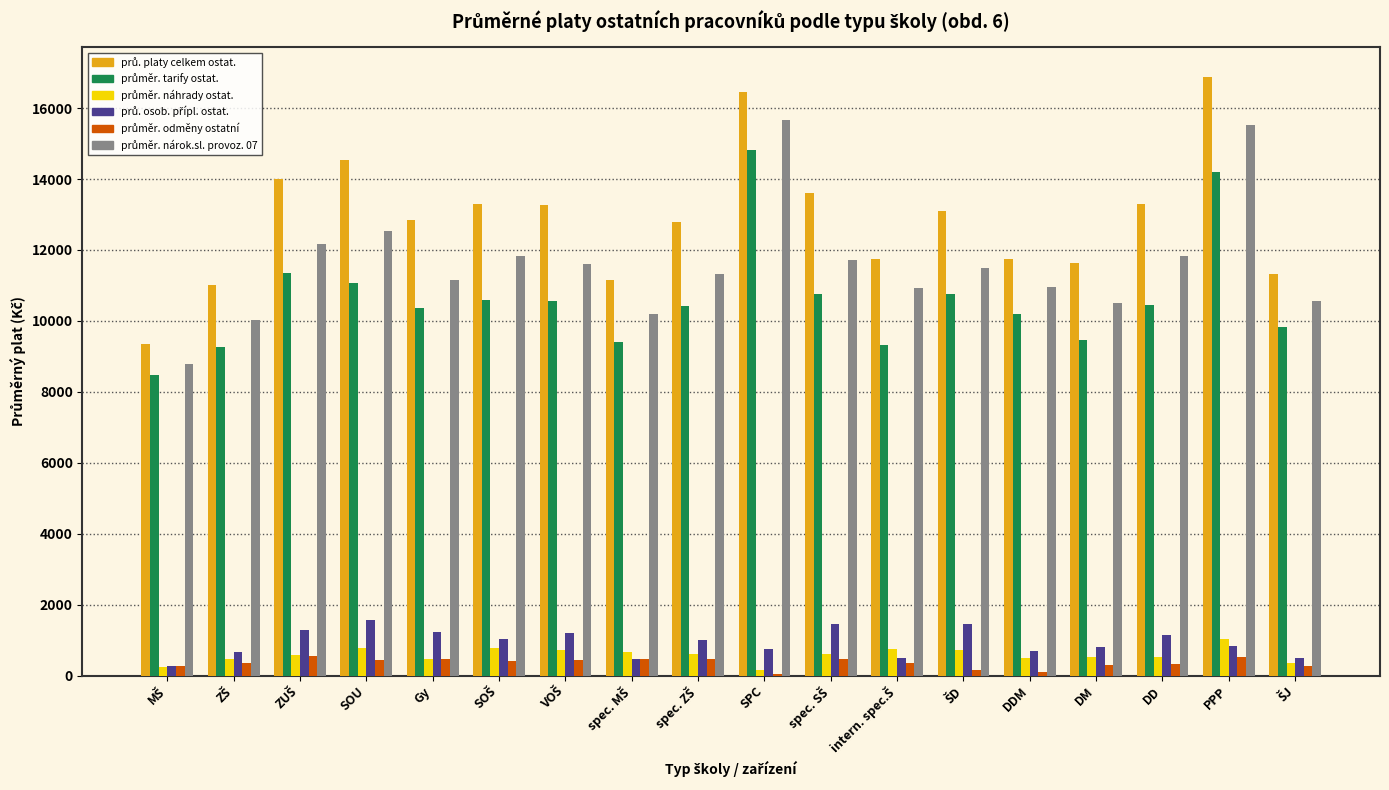

What is the greatest value displayed?

16868.5